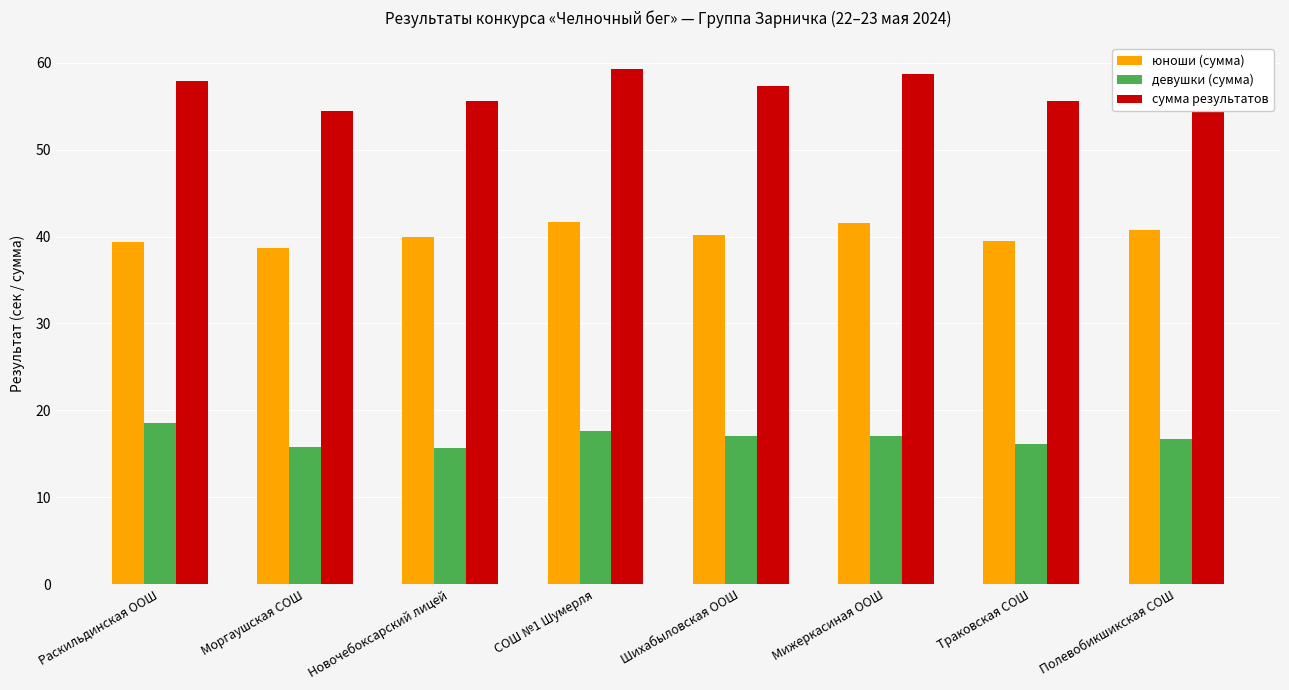

What is the difference between the maximum and minimum values in the юноши (сумма) series?

3.0